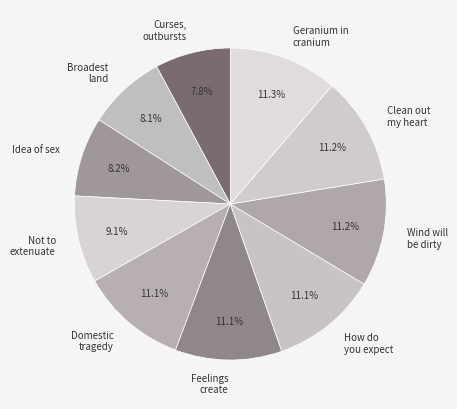

Does Broadest land account for over 50% of the chart?

No